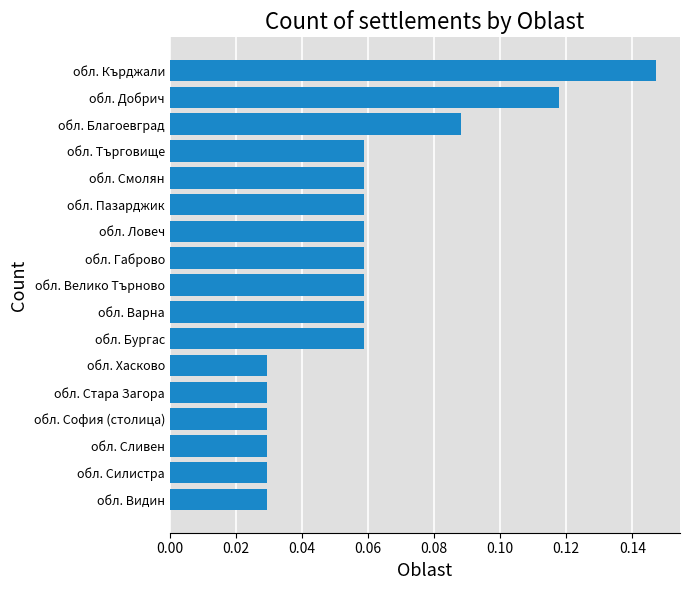

What is the sum of all values?

1.0